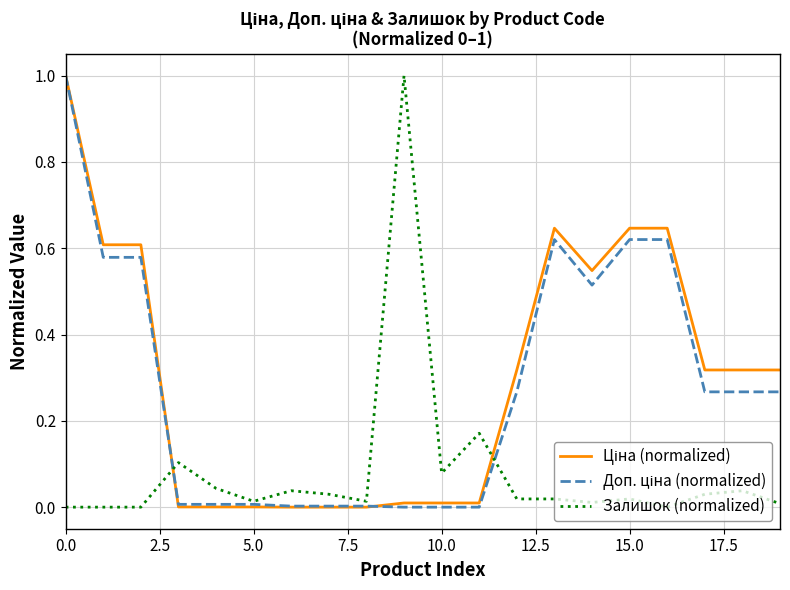

Which series has the largest total across all categories?

Ціна (normalized)